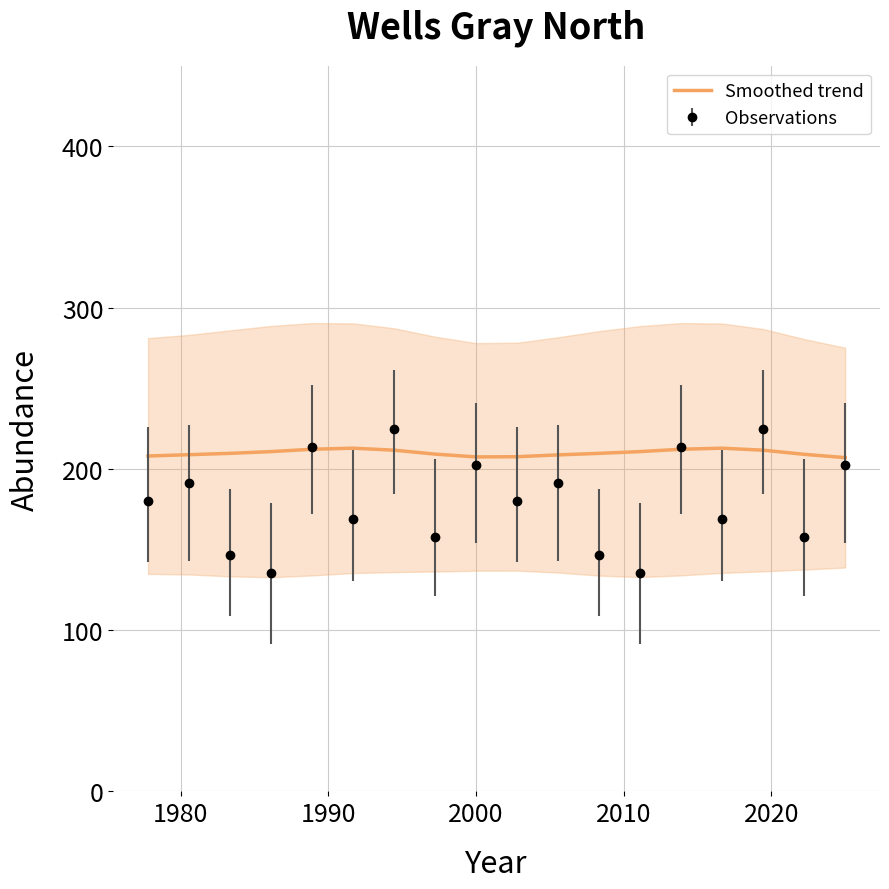

What is the lowest value of the Smoothed trend series?

207.0